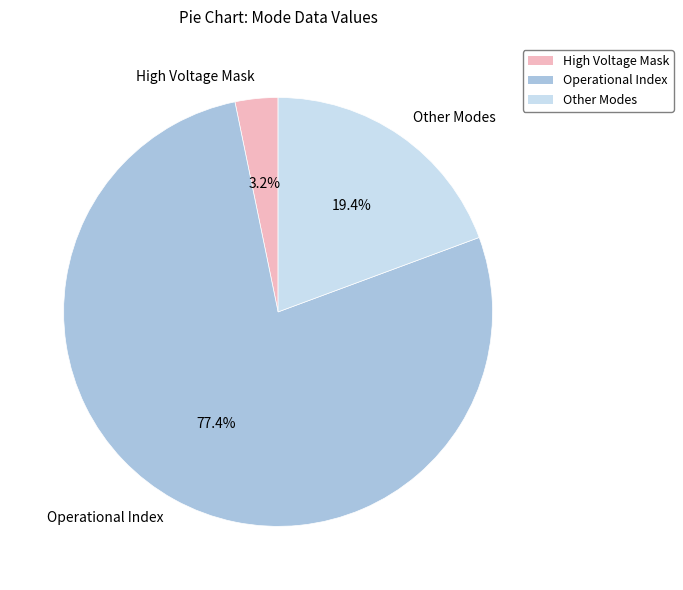

To the nearest percent, what is the difference between the largest and smallest slice percentages?

74%